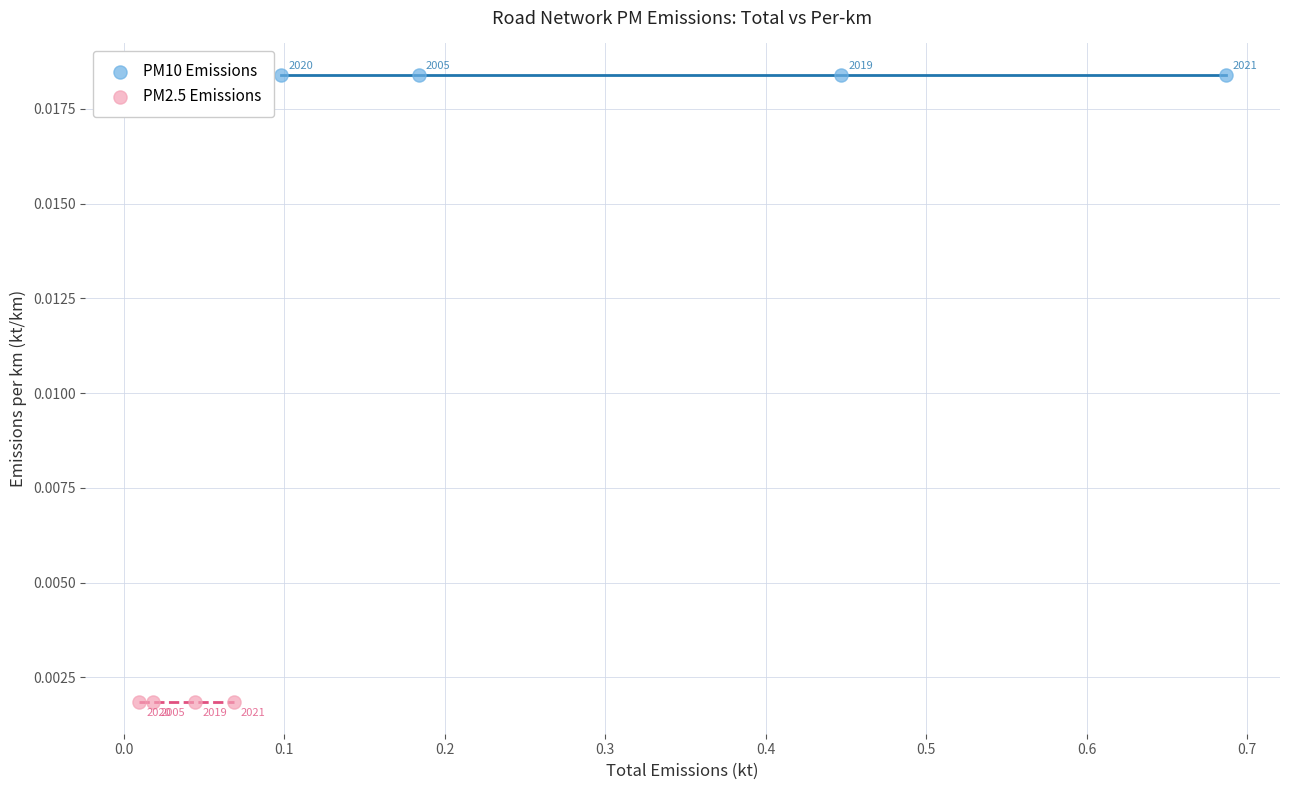

Which series contains the highest Y value?

PM10 Emissions